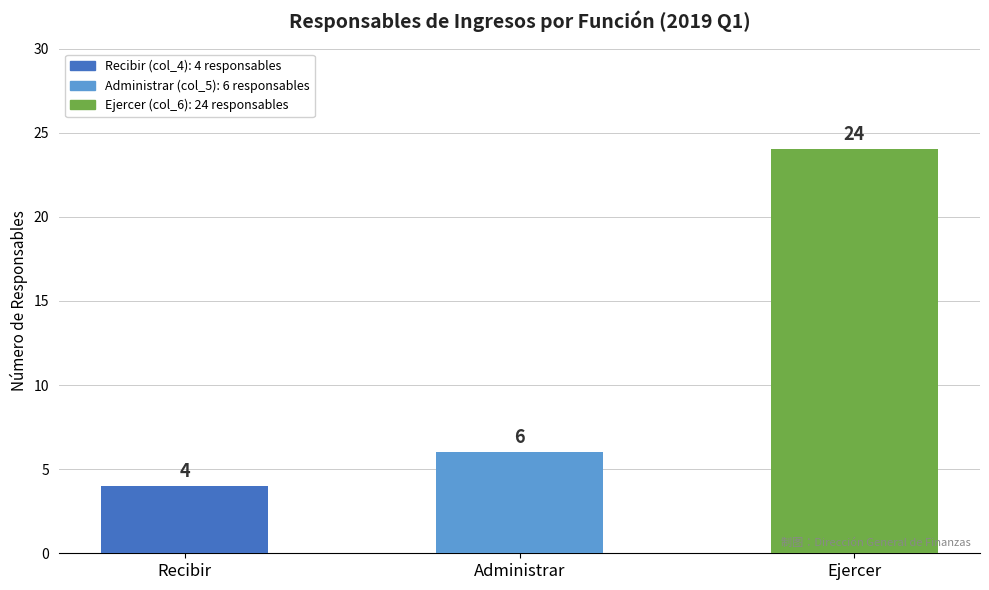

The chart shows a value of 4 at Recibir. True or false?

True